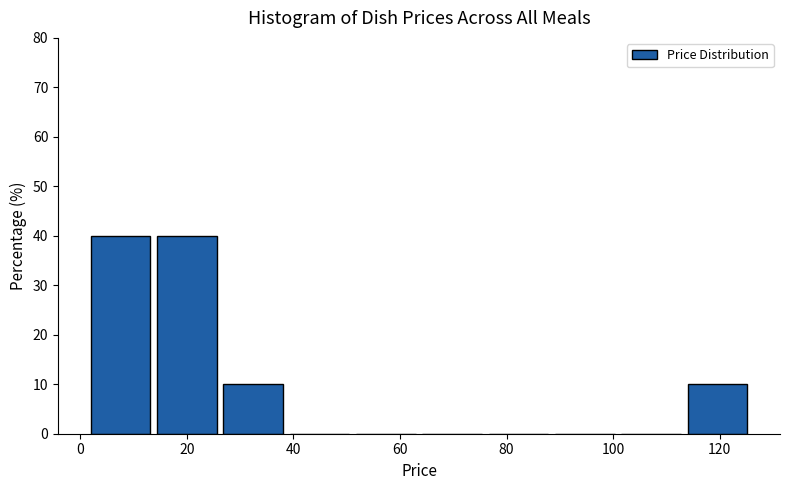

Reading left to right, list every bar in this chart as the range it spans on the x-axis followed by its height. Neither the bar edges nor the heights are printed on the chart, so give them approximately, as read against the axes.

2 to 14: 40
14 to 26: 40
26 to 40: 10
40 to 52: 0
52 to 64: 0
64 to 76: 0
76 to 90: 0
90 to 102: 0
102 to 114: 0
114 to 126: 10